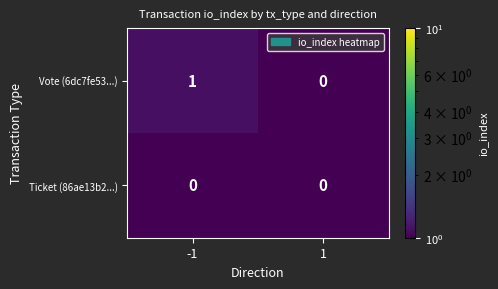

Rank the series by their average value, from lowest to highest.

Ticket (86ae13b2...), Vote (6dc7fe53...)